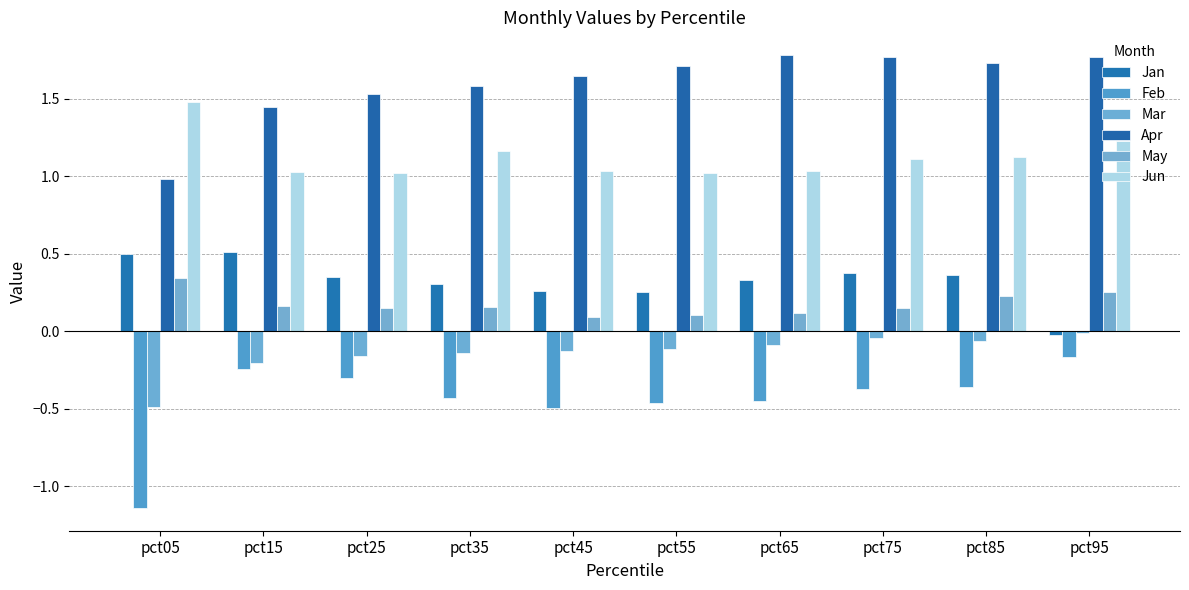

How many bars are there in each group?

6